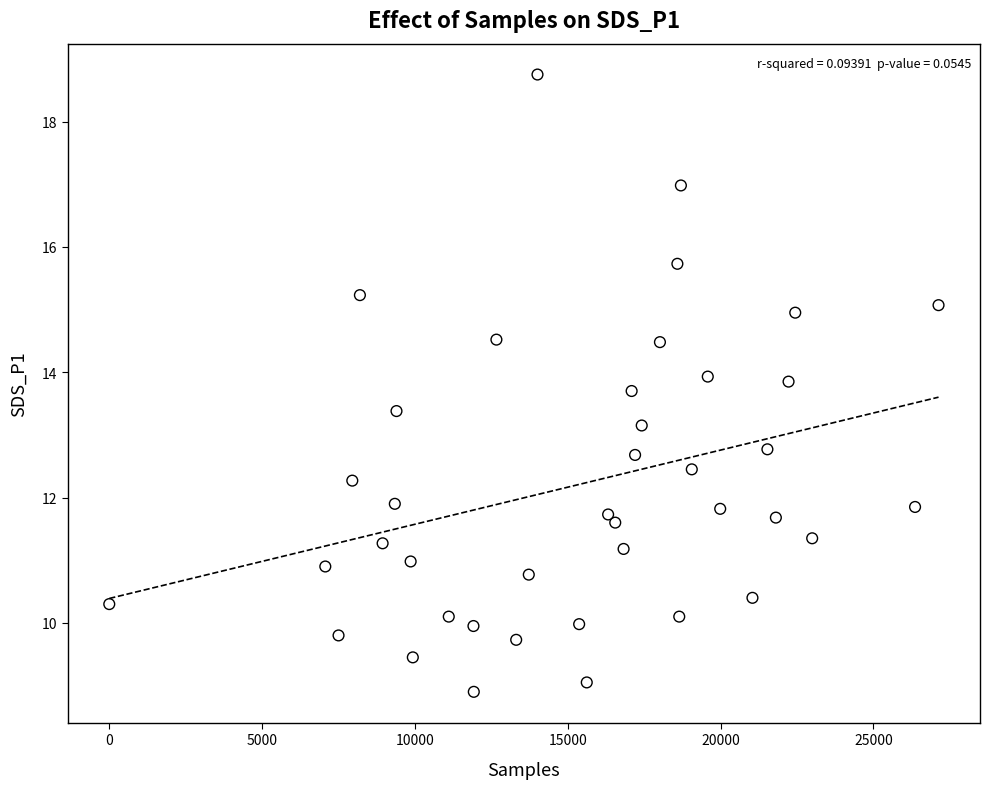

What is the range of X values (max minus min)?

27131.0